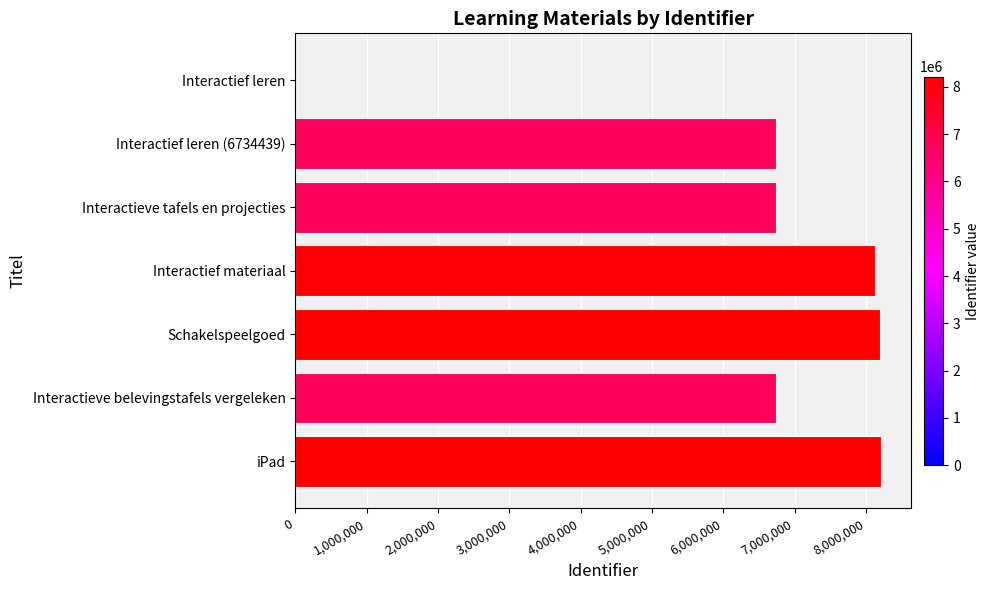

What is the greatest value displayed?

8218411